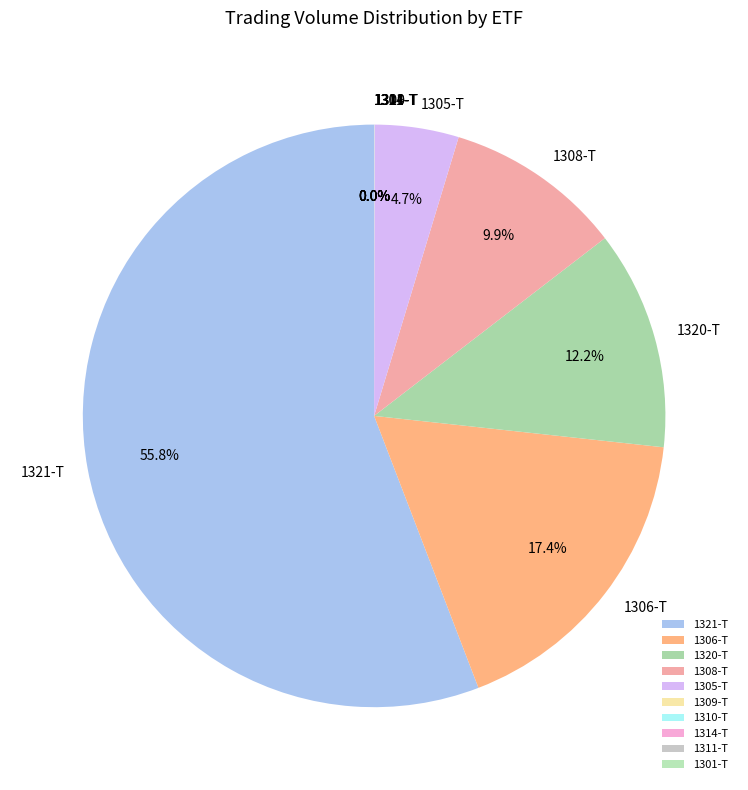

Does 1321-T account for over 50% of the chart?

Yes